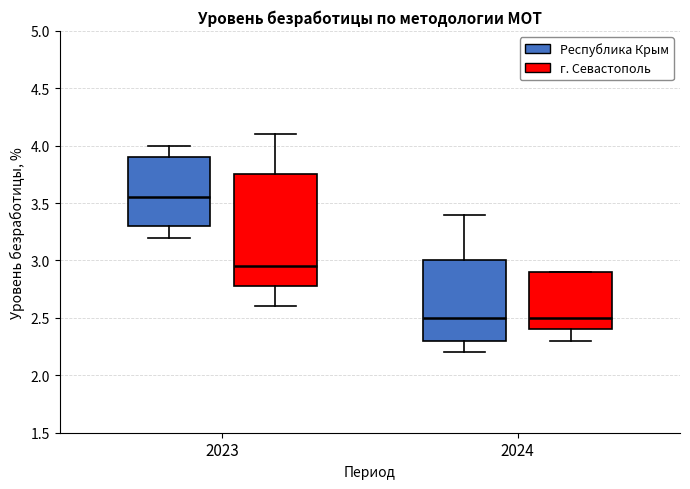

Reading left to right, transcribe this box plot: for each box, give where its median line is, the range the box spans, and where its two whiskers end, as read against the y-axis. The values are not printed on the chart, so give them approximately, as read against the axis.

2023 (Республика Крым): median 3.55, box 3.30 to 3.90, whiskers 3.20 to 4.00
2023 (г. Севастополь): median 2.95, box 2.80 to 3.75, whiskers 2.60 to 4.10
2024 (Республика Крым): median 2.50, box 2.30 to 3.00, whiskers 2.20 to 3.40
2024 (г. Севастополь): median 2.50, box 2.40 to 2.90, whiskers 2.30 to 2.90